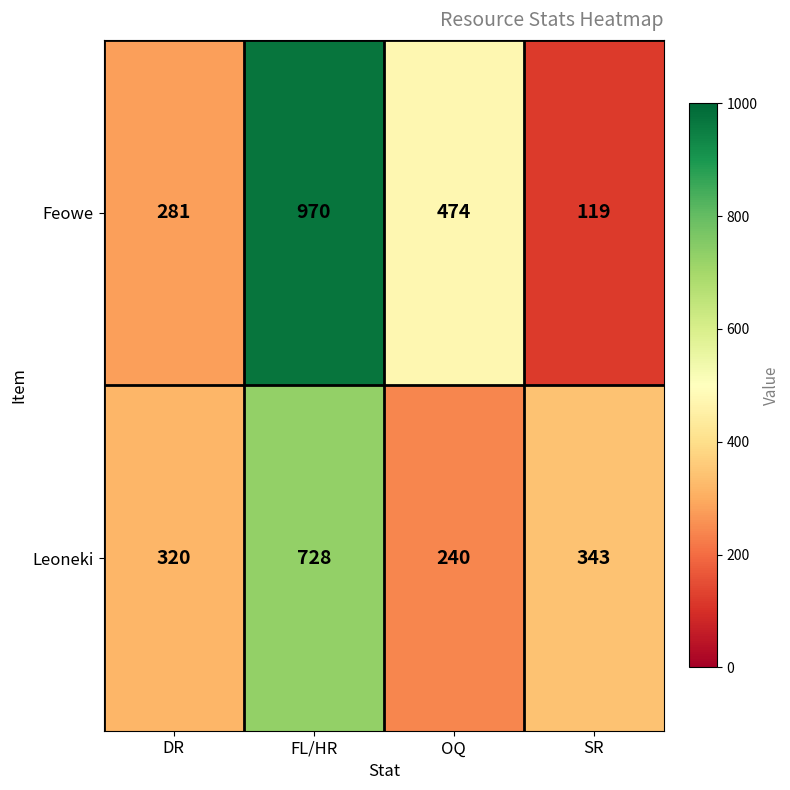

How many distinct data groups are displayed?

2